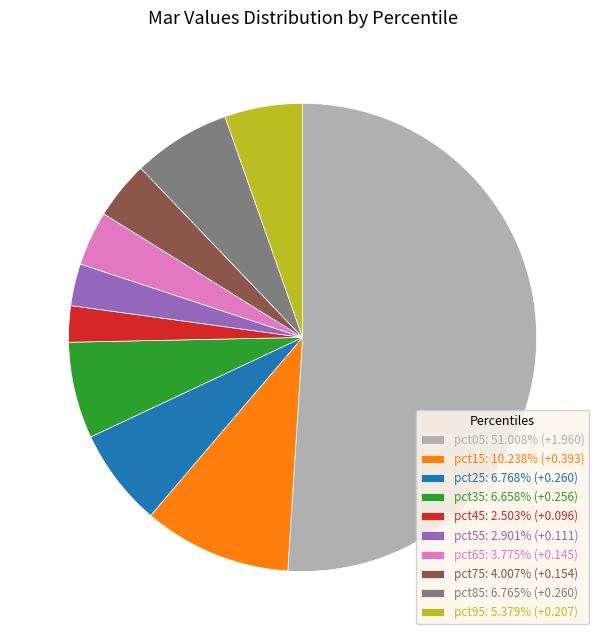

Count the number of slices in the pie.

10